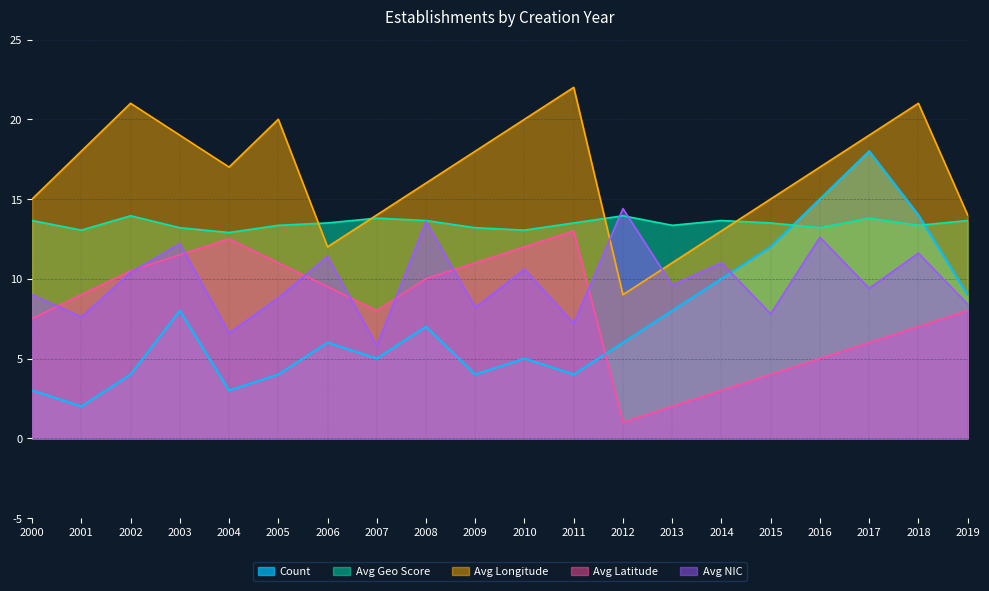

Where is the first local minimum for Avg Geo Score?

2001